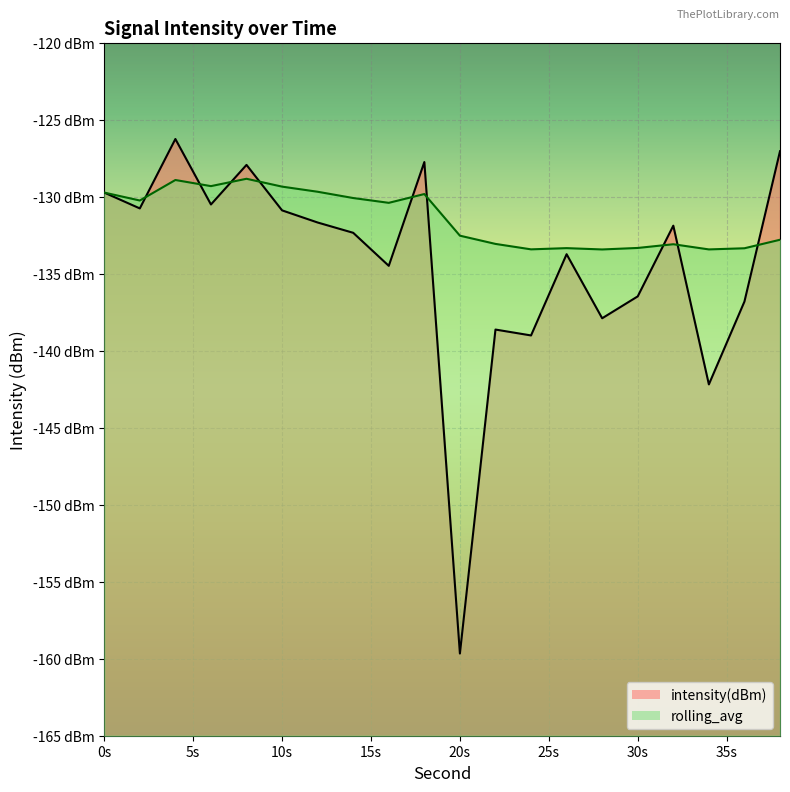

What is the approximate value of rolling_avg at 10s?

-129.4